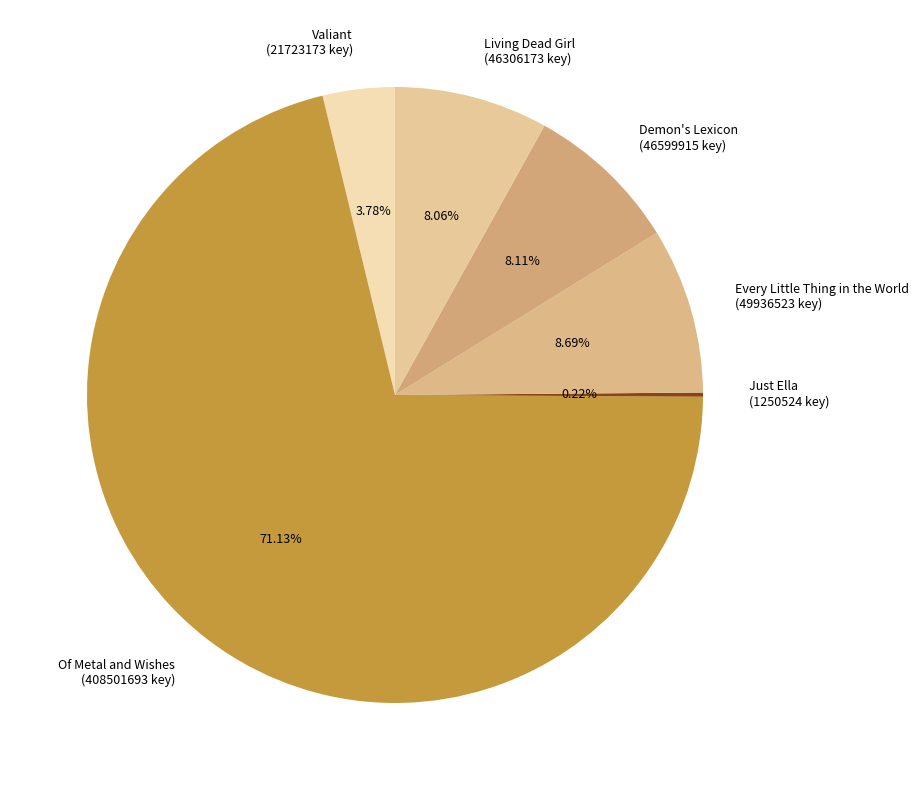

Is there any slice that represents more than half of the pie?

Yes